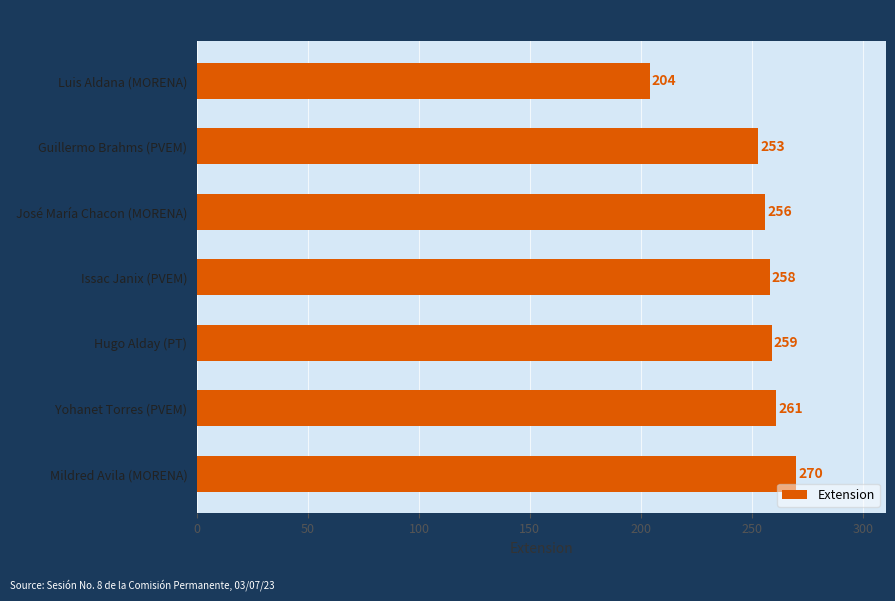

What is the average value?

252